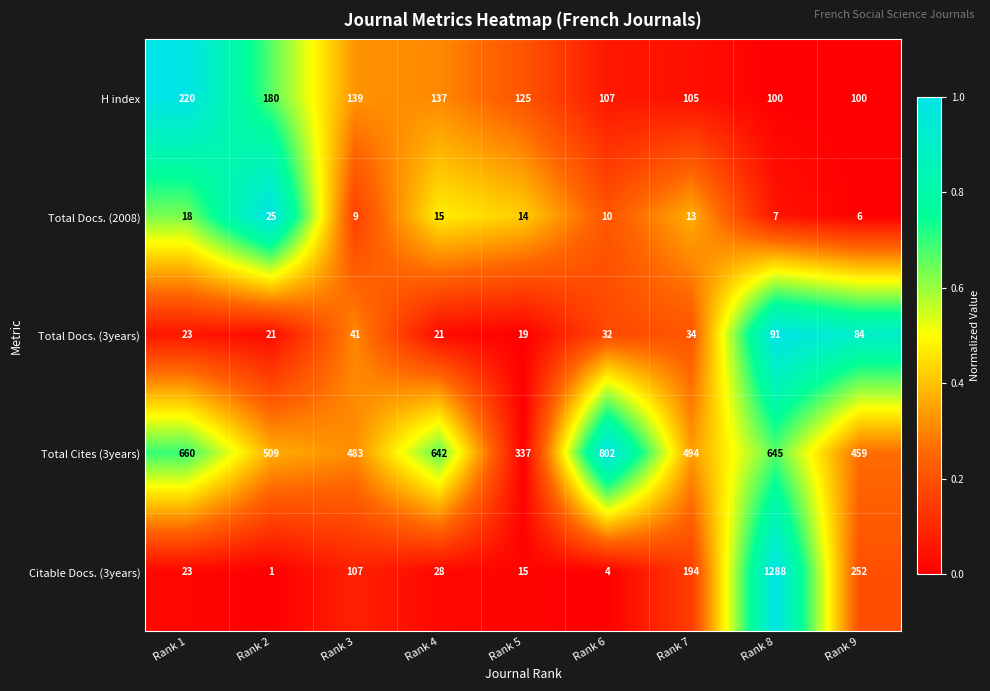

Where does the Total Docs. (3years) series first go above 32?

Rank 3